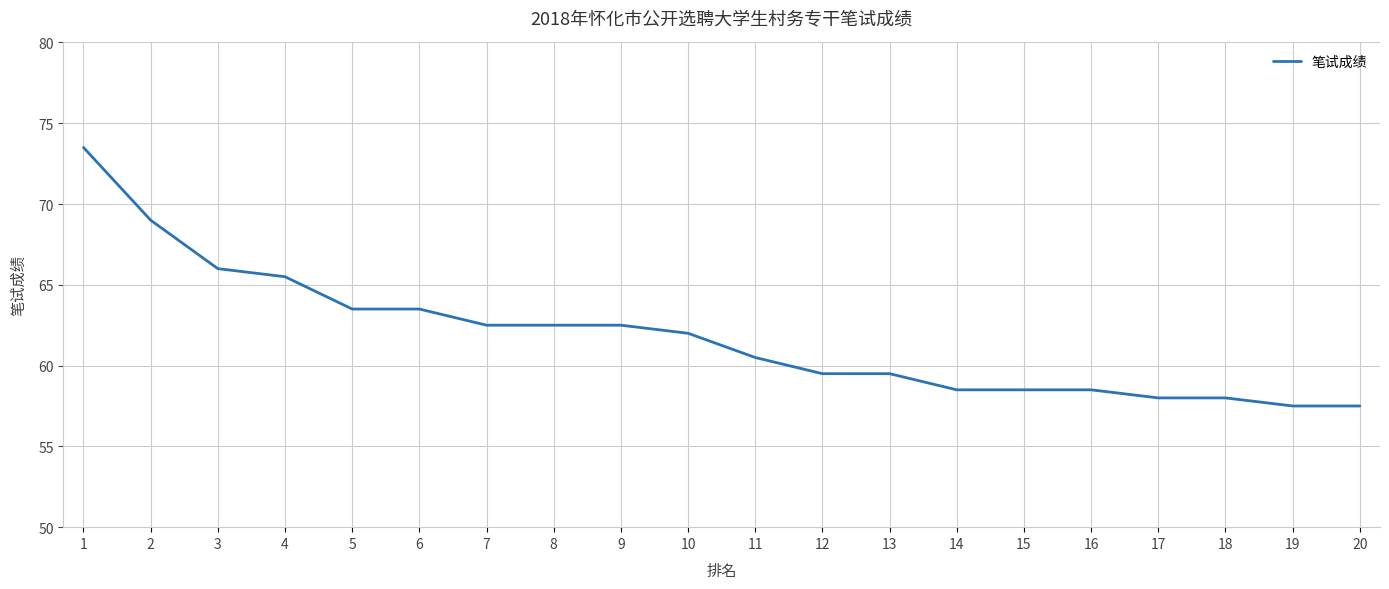

What is the difference between the maximum and minimum values?

16.0